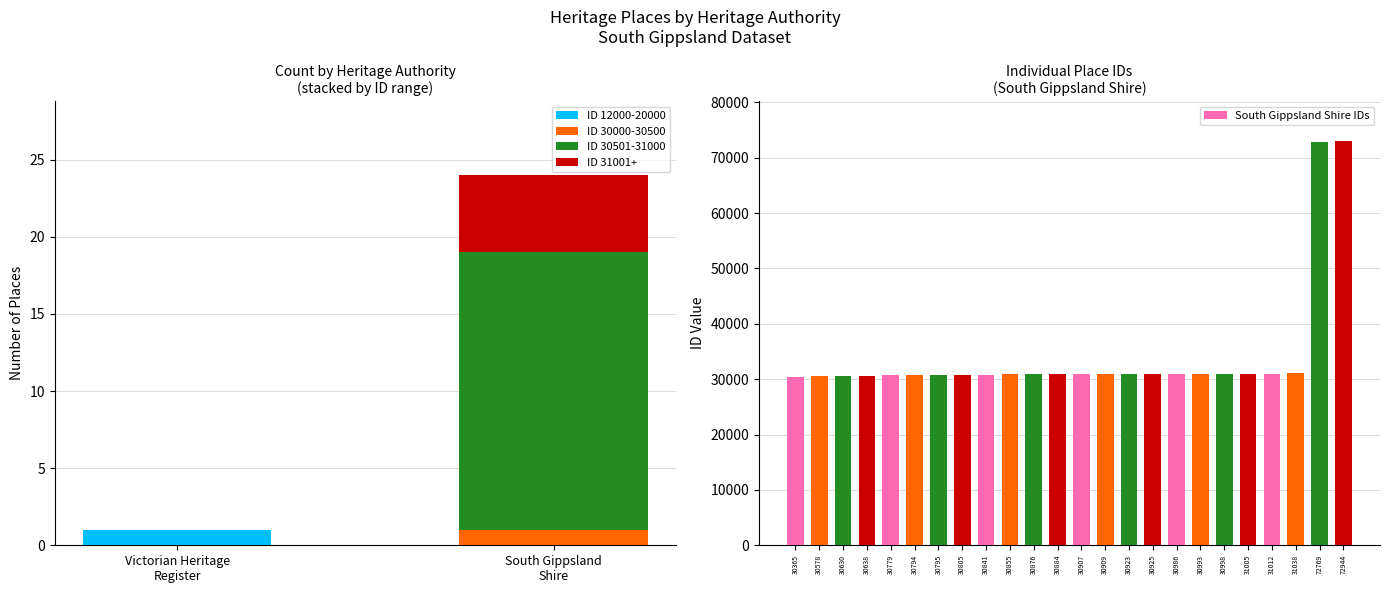

The South Gippsland Shire IDs series shows 21519 at 30909. True or false?

False